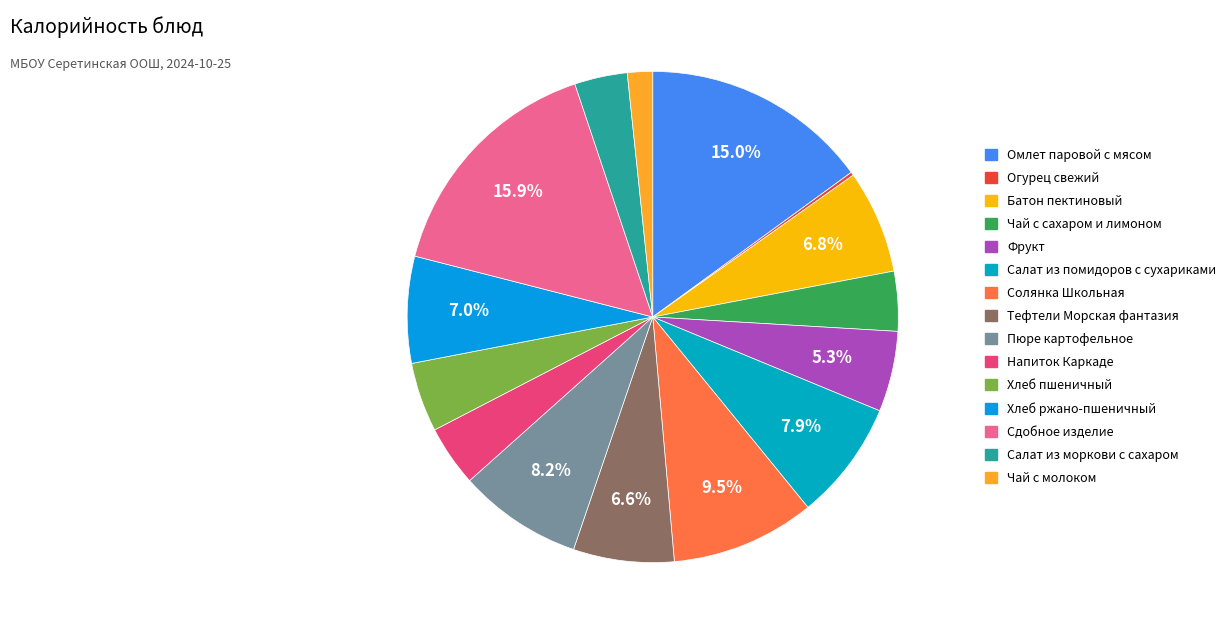

To the nearest percent, what portion does Чай с сахаром и лимоном represent?

4%